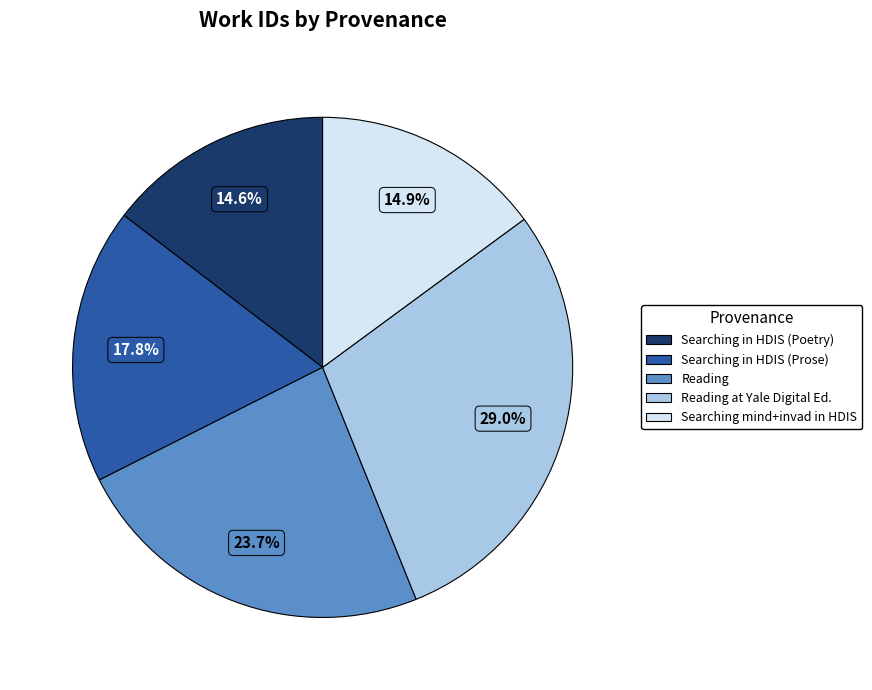

Is there a majority slice in this chart?

No